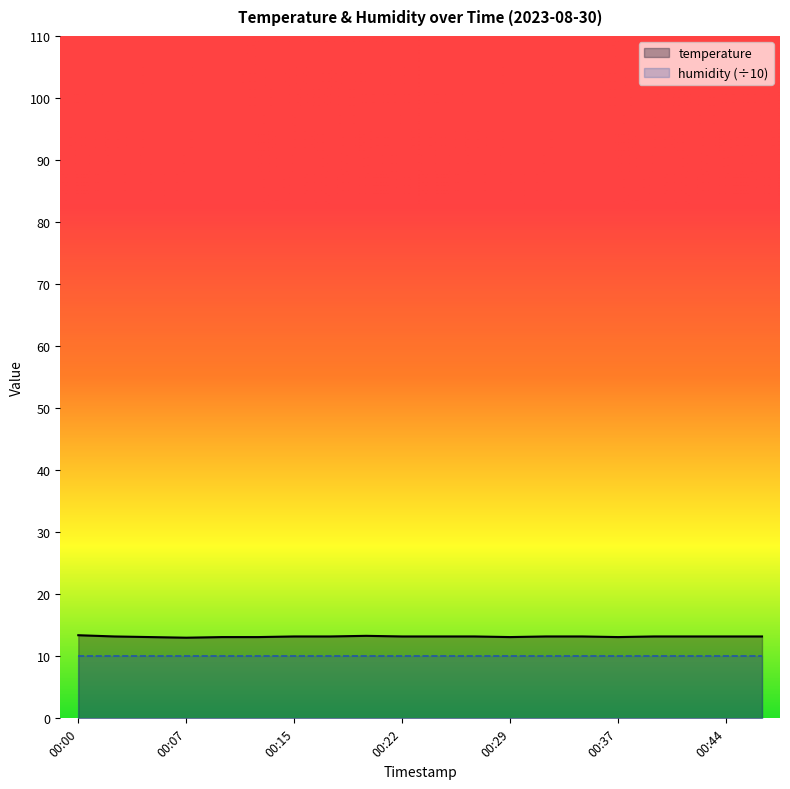

What is the value of the 14th point from the left?

13.2